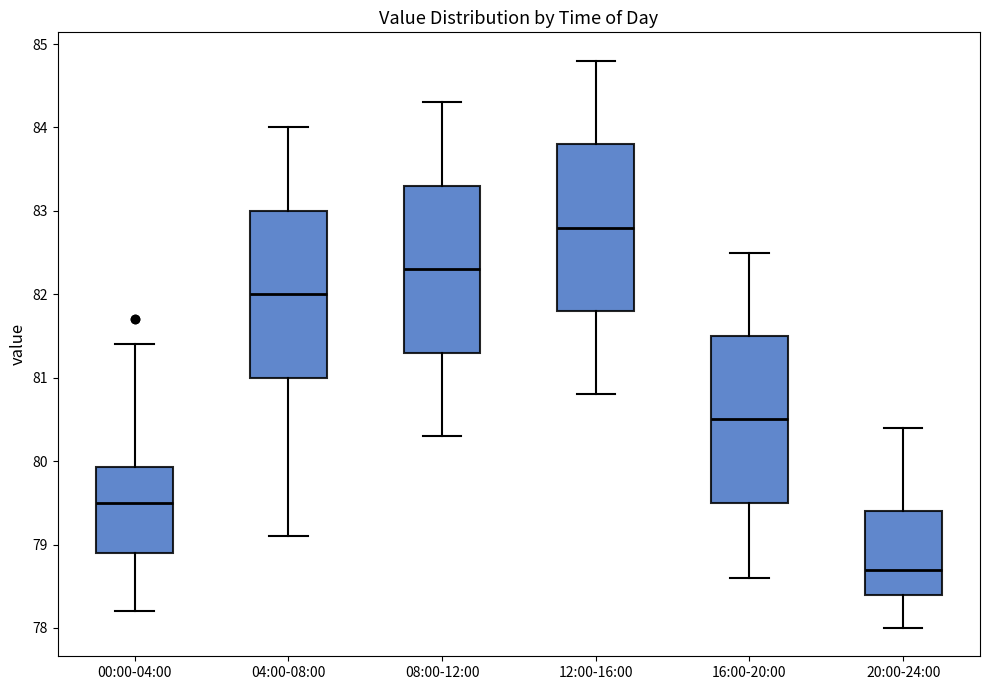

Reading left to right, read every box against the y-axis: the position of its median line, the range the box covers, and the ends of its whiskers. The values are not printed on the chart, so give them approximately, as read against the axis.

00:00-04:00: median 79.5, box 78.9 to 79.9, whiskers 78.2 to 81.4
04:00-08:00: median 82.0, box 81.0 to 83.0, whiskers 79.1 to 84.0
08:00-12:00: median 82.3, box 81.3 to 83.3, whiskers 80.3 to 84.3
12:00-16:00: median 82.8, box 81.8 to 83.8, whiskers 80.8 to 84.8
16:00-20:00: median 80.5, box 79.5 to 81.5, whiskers 78.6 to 82.5
20:00-24:00: median 78.7, box 78.4 to 79.4, whiskers 78.0 to 80.4